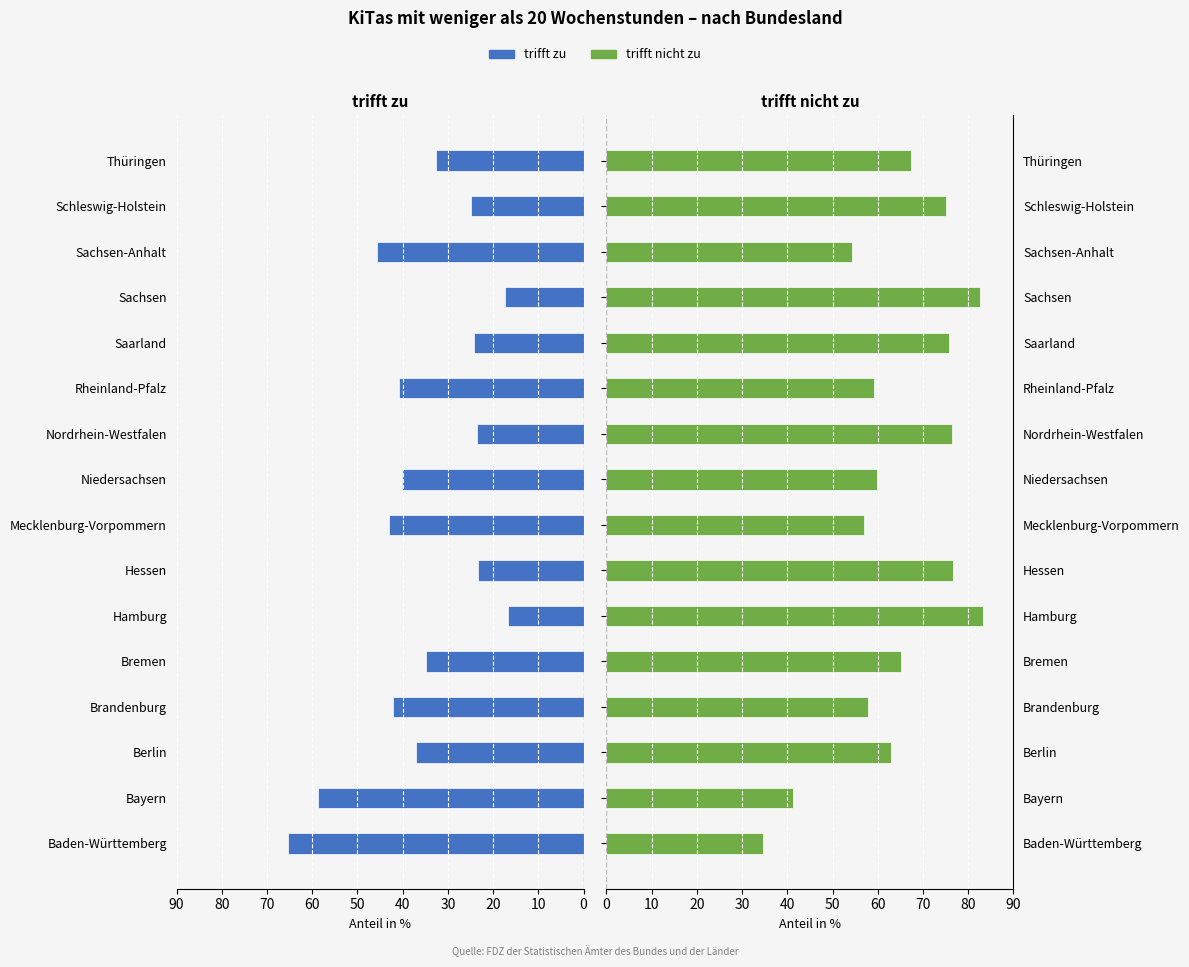

How many values in the trifft nicht zu series exceed 65?

8